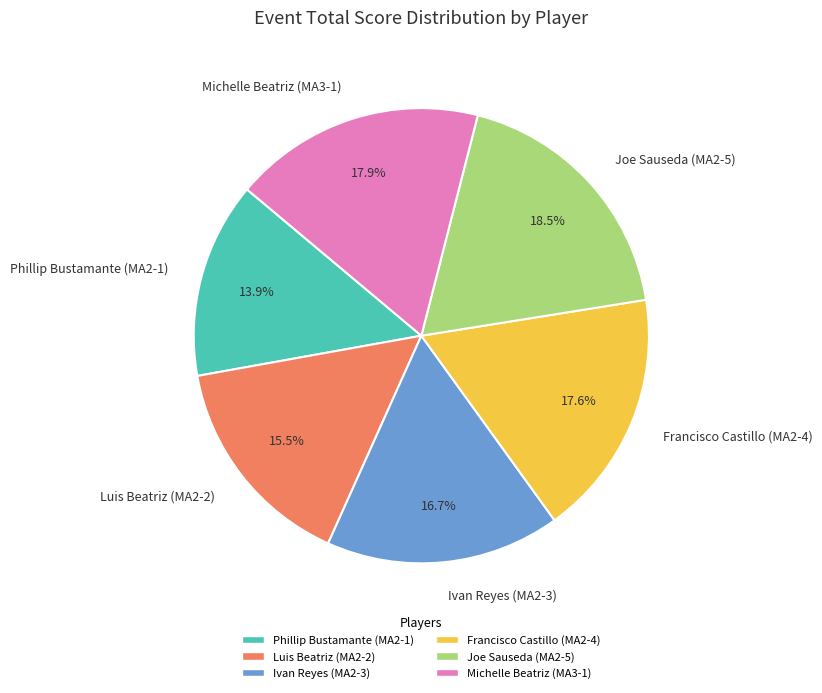

Combined, do Michelle Beatriz (MA3-1) and Francisco Castillo (MA2-4) account for over 50%?

No